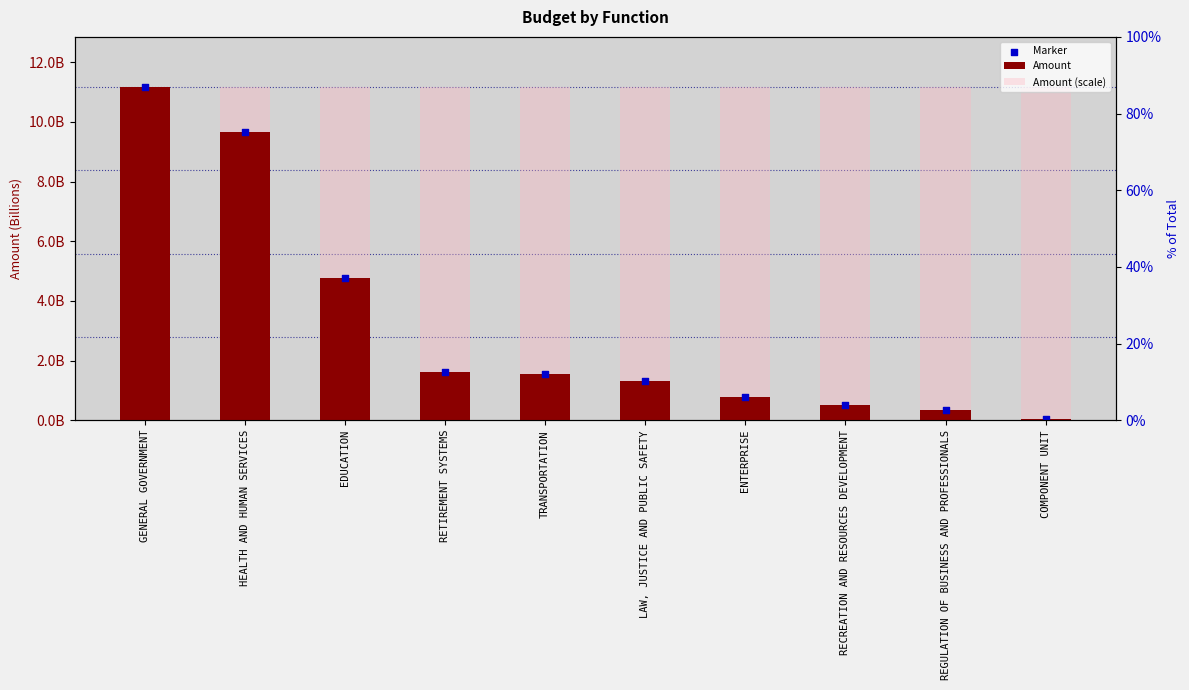

What are all the series names shown in the legend?

Amount, Amount (scale), Marker